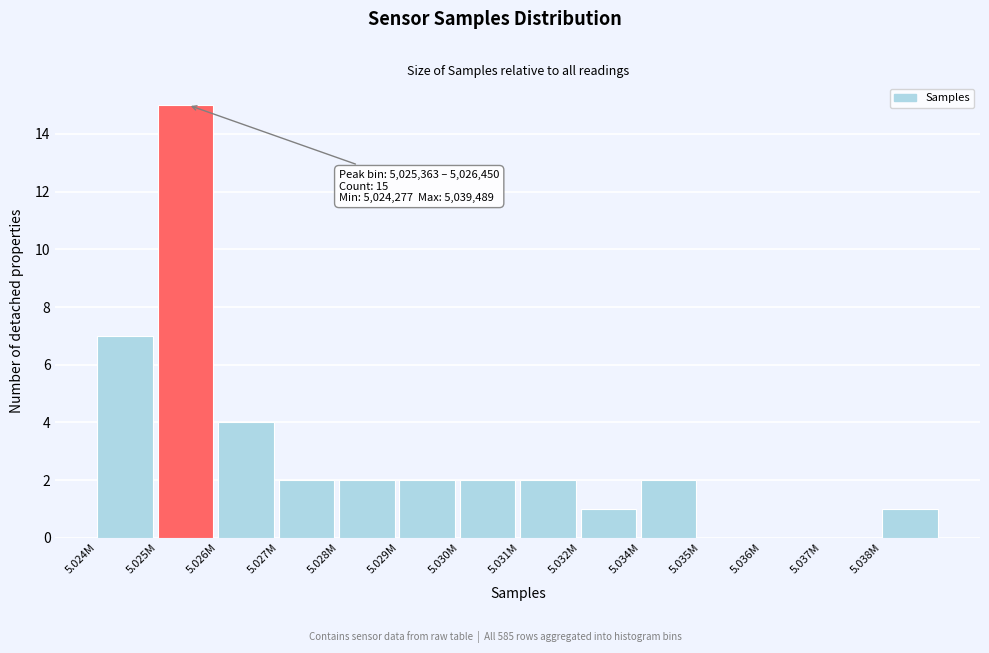

Reading left to right, what are all the values shown in this chart?

5.024M=7	5.025M=15	5.026M=4	5.027M=2	5.028M=2	5.029M=2	5.030M=2	5.031M=2	5.032M=1	5.034M=2	5.035M=0	5.036M=0	5.037M=0	5.038M=1